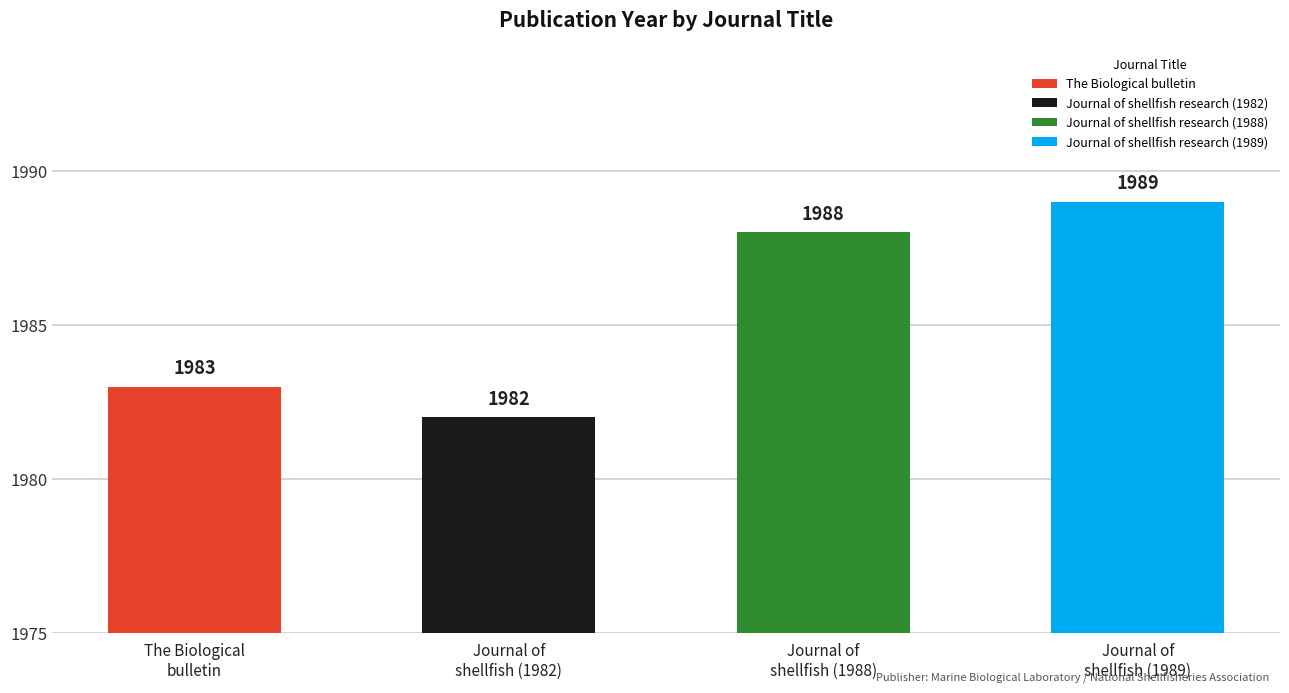

At which label is the value closest to 1985?

The Biological bulletin